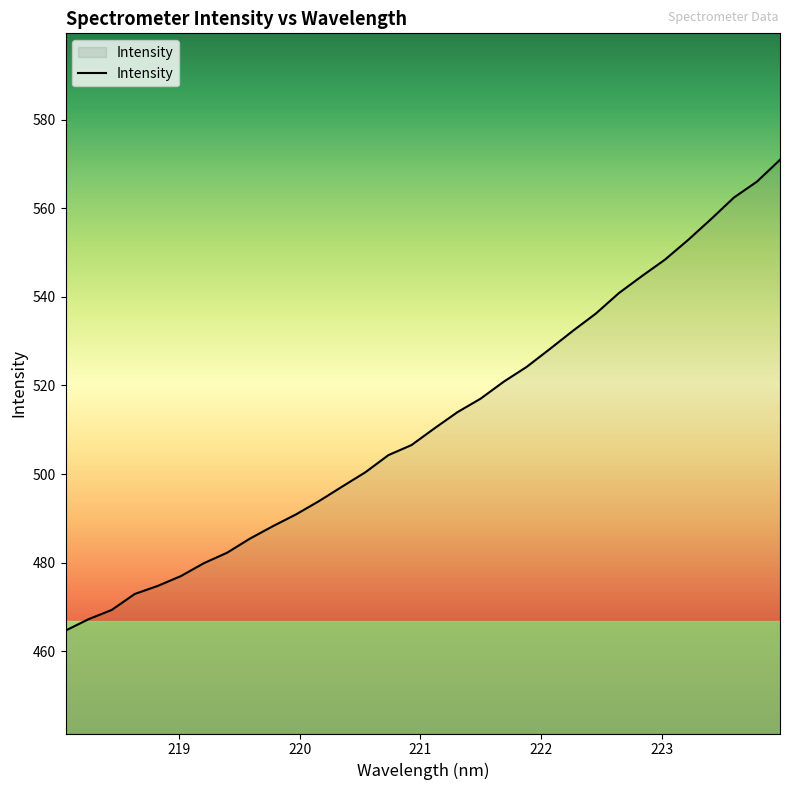

What is the minimum value shown in the chart?

464.7